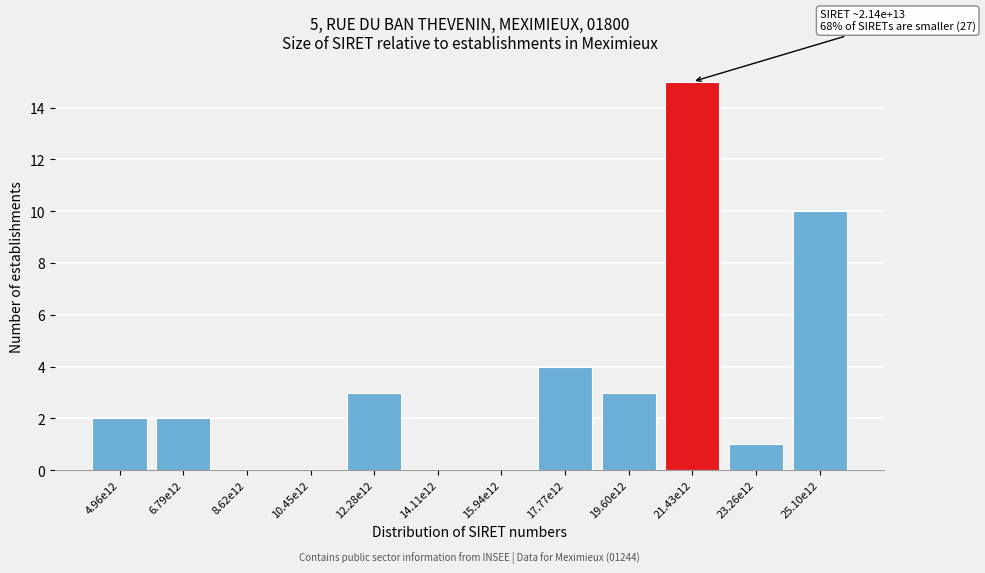

Reading left to right, transcribe all the data shown in this chart.

4.96e12=2	6.79e12=2	8.62e12=0	10.45e12=0	12.28e12=3	14.11e12=0	15.94e12=0	17.77e12=4	19.60e12=3	21.43e12=15	23.26e12=1	25.10e12=10